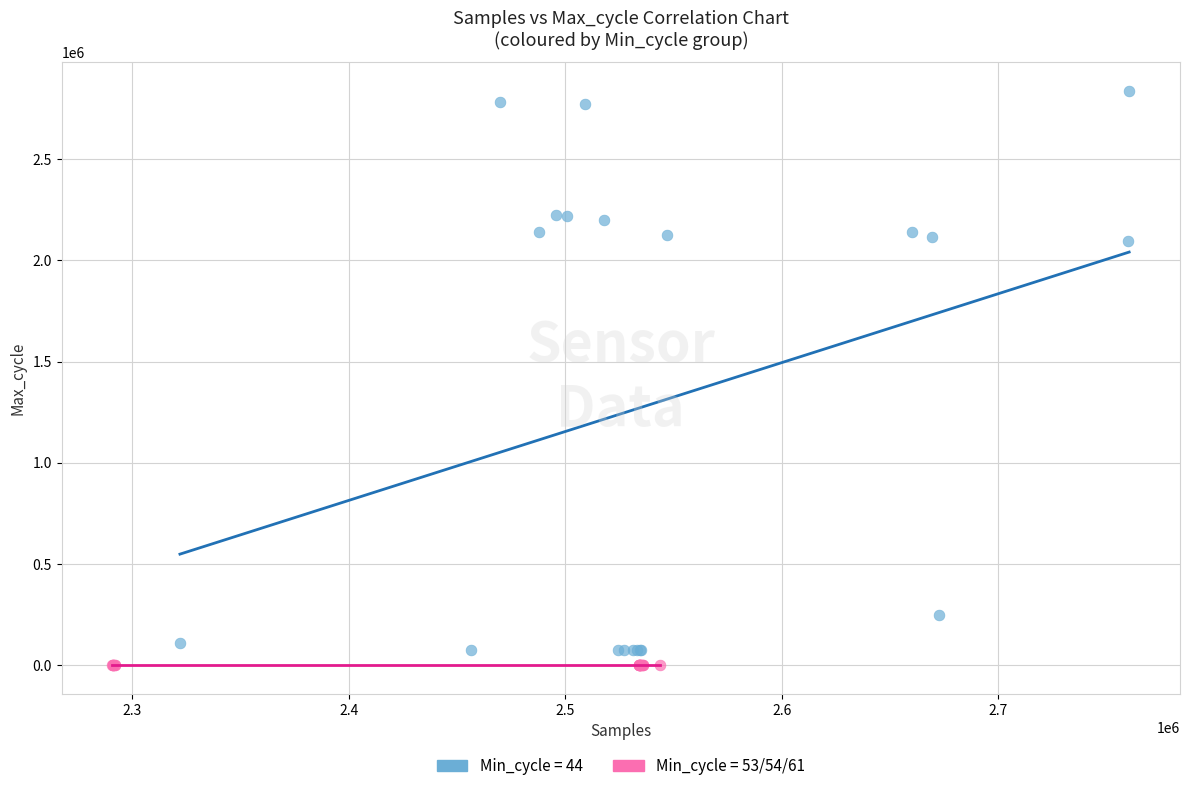

Which series contains the highest Y value?

Min_cycle = 44